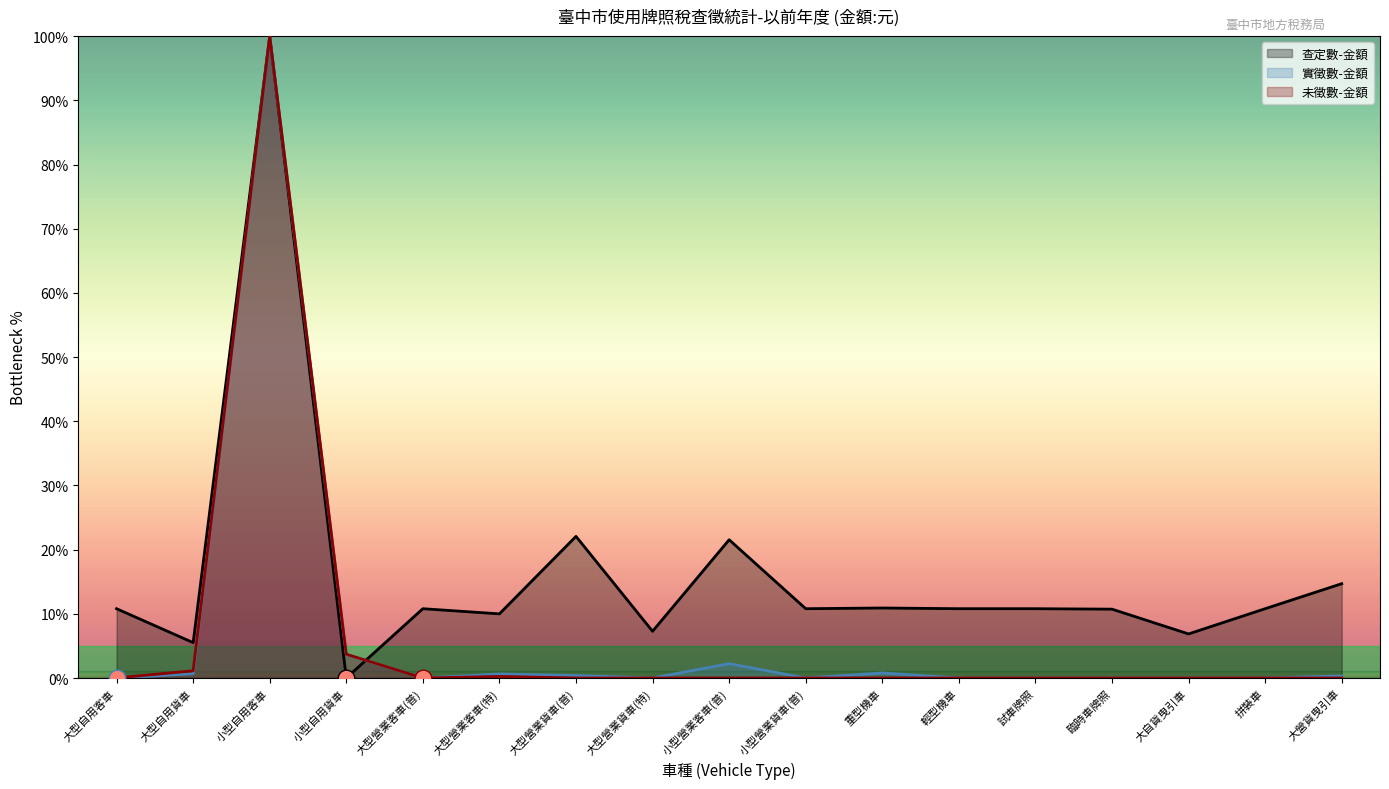

Where do 查定數-金額 and 未徵數-金額 first cross each other?

小型自用貨車 and 大型營業客車(普)